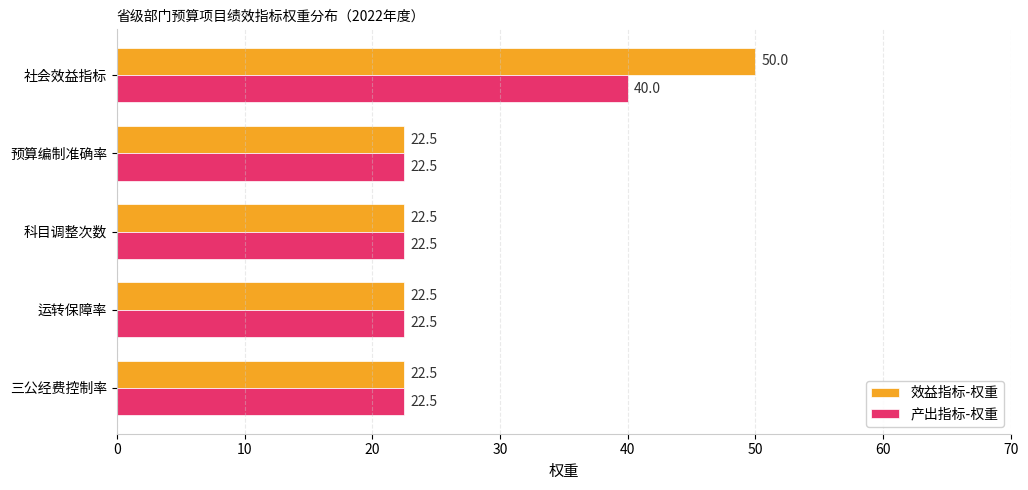

Count the number of categories in the chart.

5